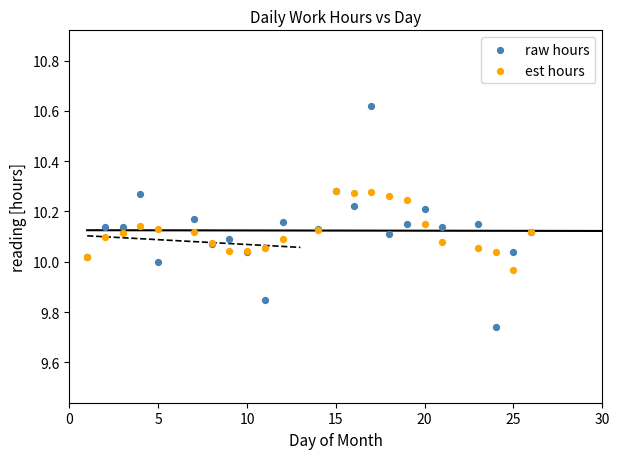

Which series contains the highest Y value?

raw hours